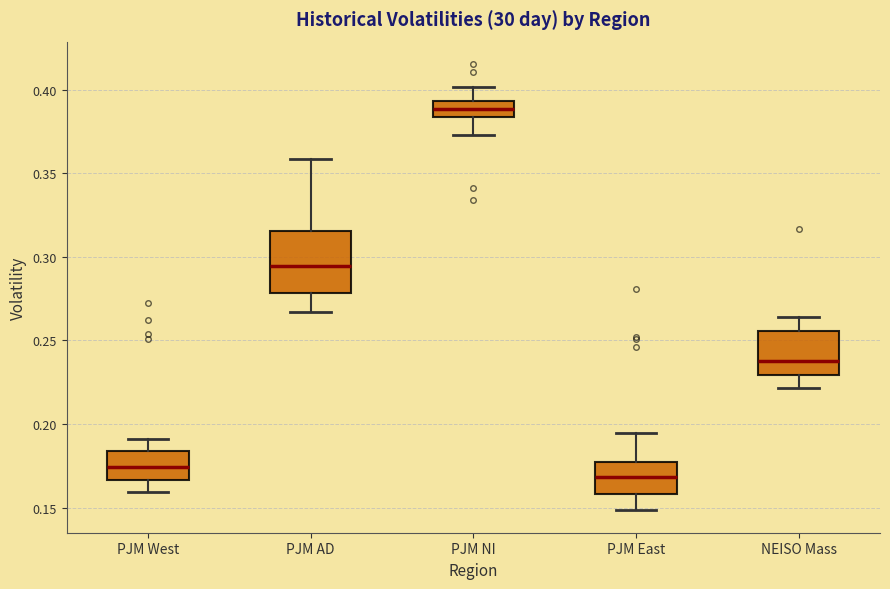

Reading left to right, transcribe this box plot: for each box, give where its median line is, the range the box spans, and where its two whiskers end, as read against the y-axis. The values are not printed on the chart, so give them approximately, as read against the axis.

PJM West: median 0.175, box 0.165 to 0.185, whiskers 0.160 to 0.190
PJM AD: median 0.295, box 0.280 to 0.315, whiskers 0.265 to 0.360
PJM NI: median 0.390, box 0.385 to 0.395, whiskers 0.375 to 0.400
PJM East: median 0.170, box 0.160 to 0.175, whiskers 0.150 to 0.195
NEISO Mass: median 0.235, box 0.230 to 0.255, whiskers 0.220 to 0.265